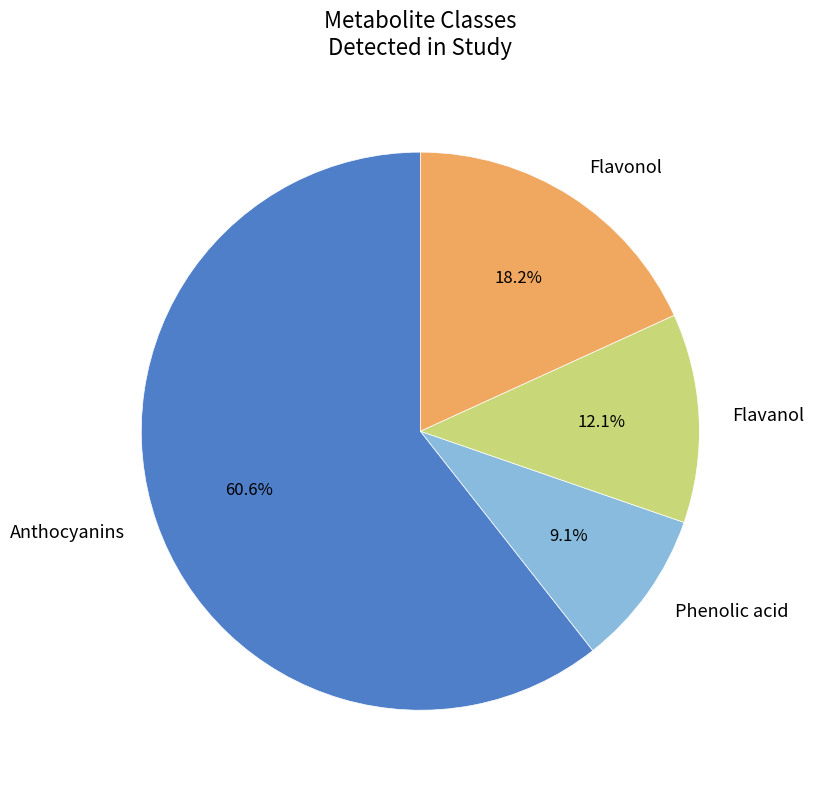

Between Flavanol and Flavonol, which is larger?

Flavonol